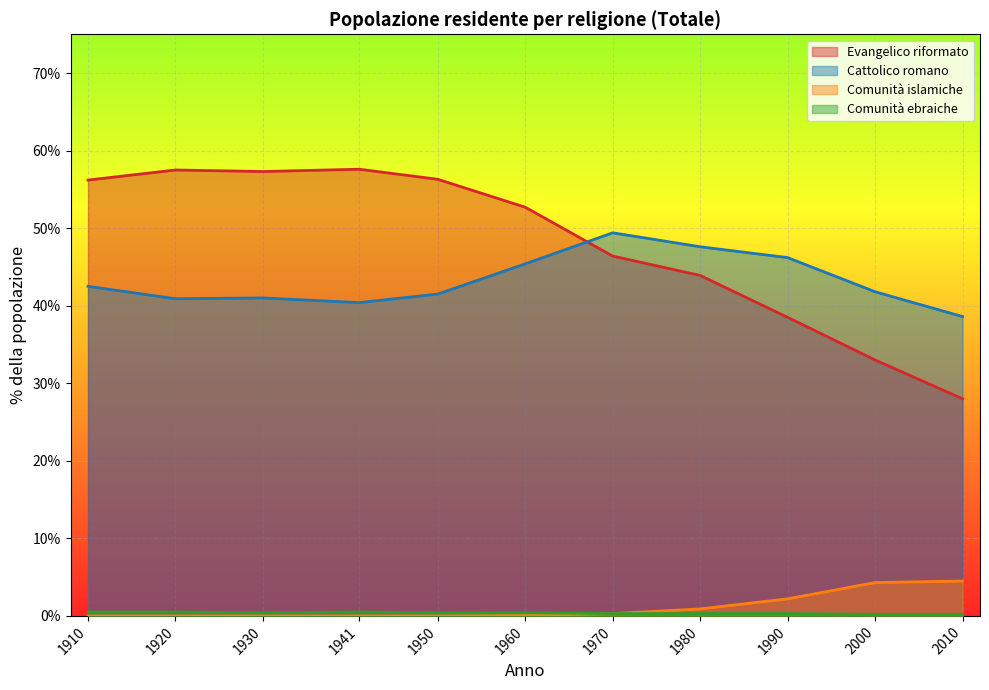

Between 1950 and 1990, which is larger?

1950